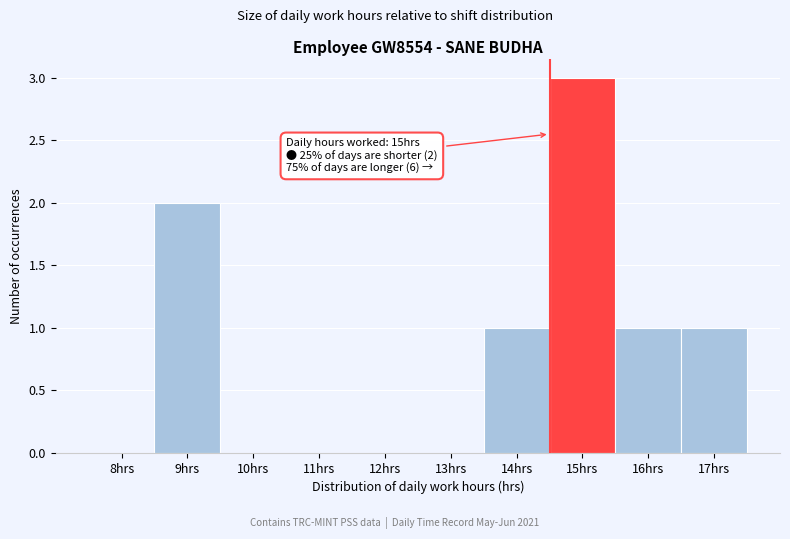

Reading left to right, what are all the values shown in this chart?

8hrs=0	9hrs=2	10hrs=0	11hrs=0	12hrs=0	13hrs=0	14hrs=1	15hrs=3	16hrs=1	17hrs=1